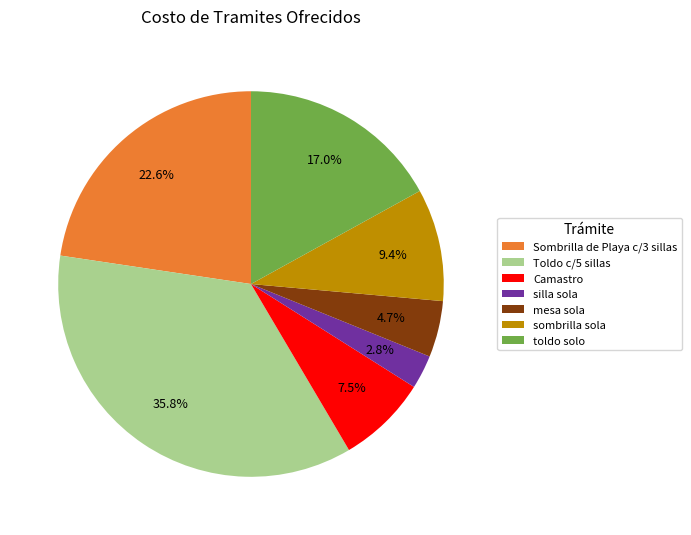

Does Toldo c/5 sillas represent more than half of the total?

No